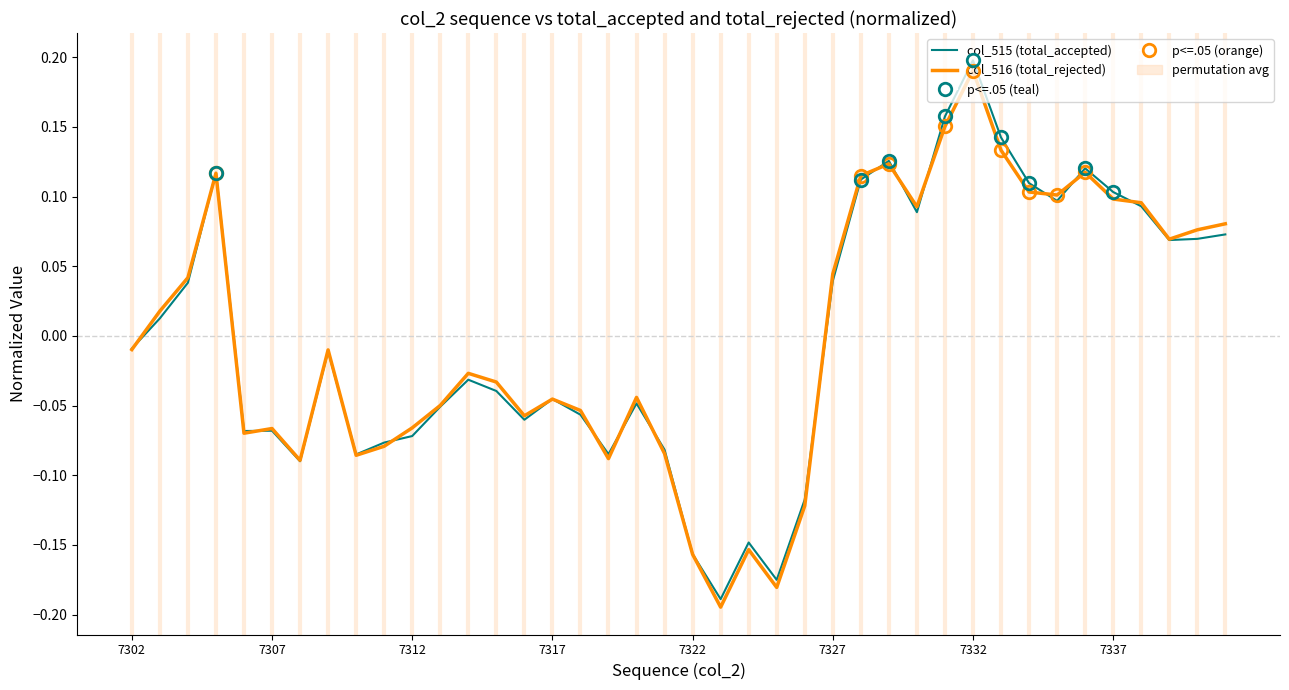

What is the approximate value of col_515 (total_accepted) at 7321?

-0.1